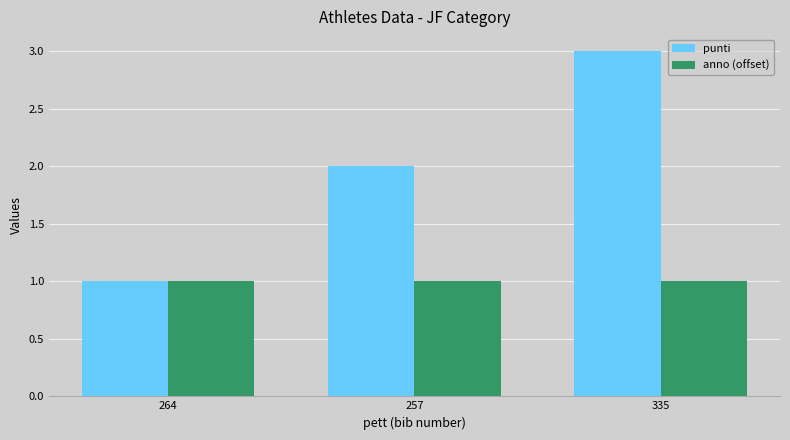

The value of anno (offset) at 335 is 2. True or false?

False